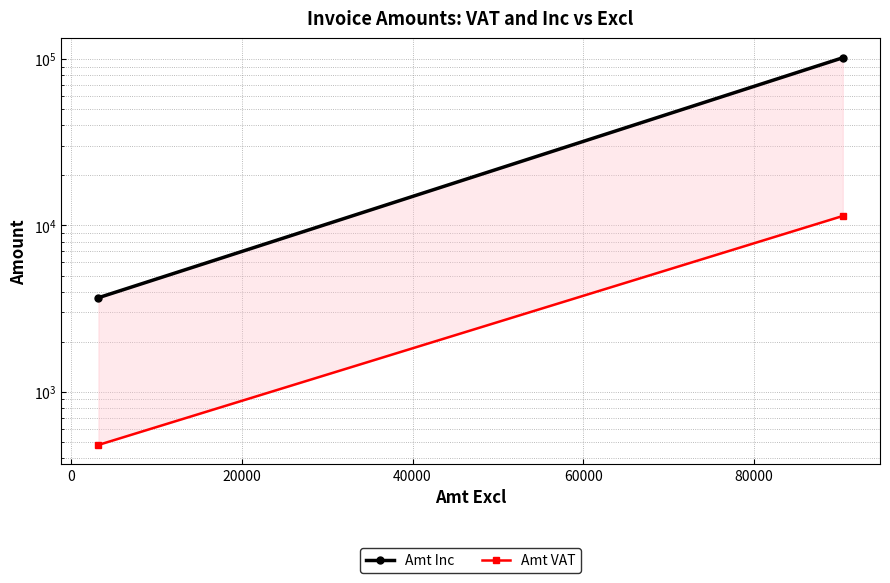

Reading left to right, list all the values displayed in this chart.

Amt Inc: 3680.0	101801.8
Amt VAT: 480.0	11402.5